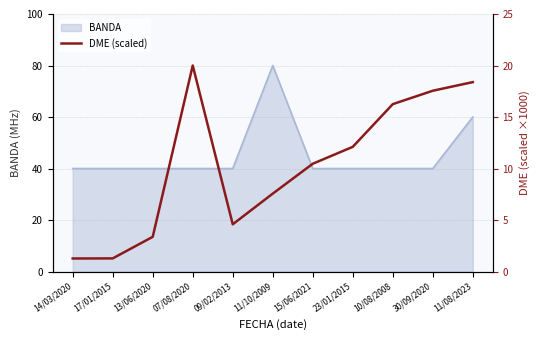

At which label is the value closest to 10?

15/06/2021